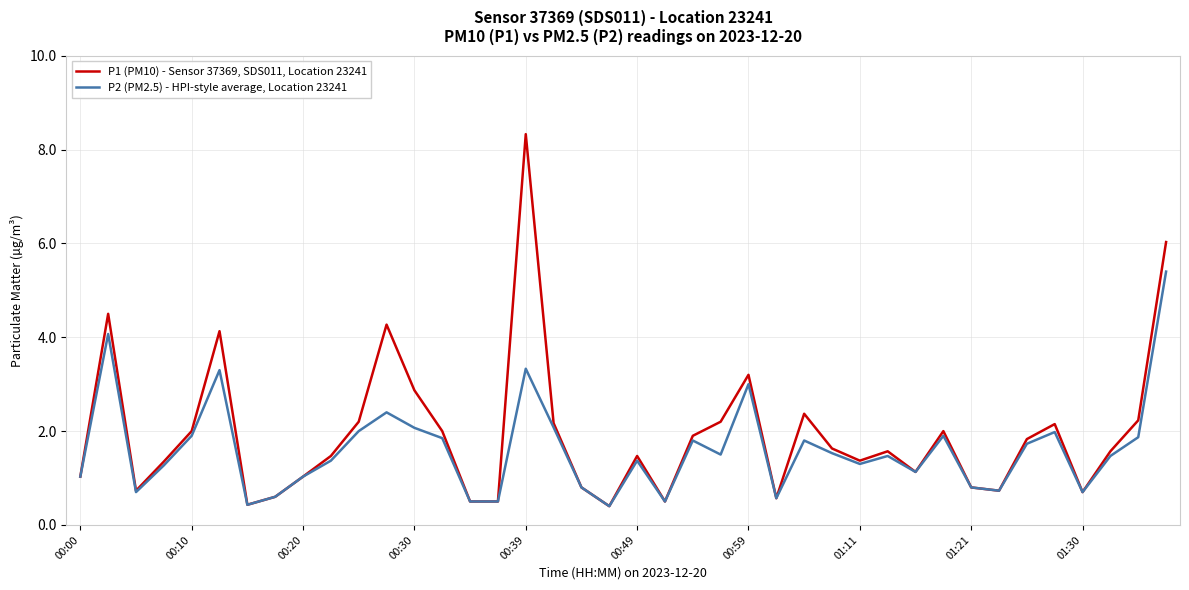

What is the greatest value displayed?

8.3